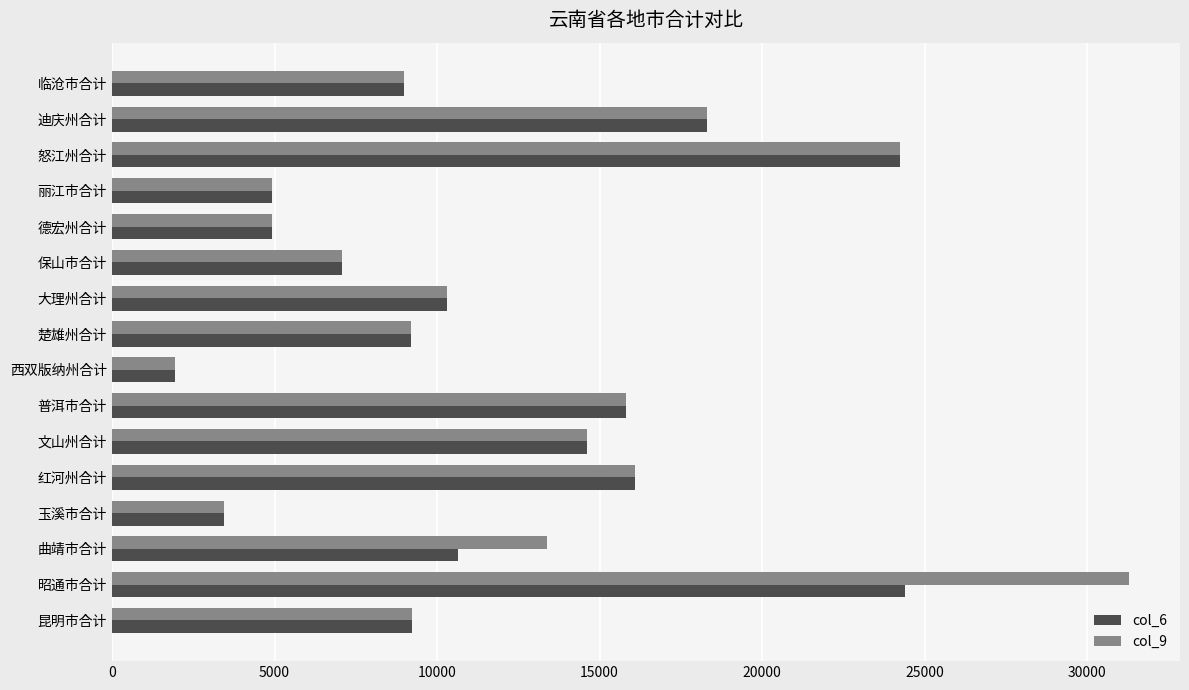

What is the difference between the maximum and minimum values in the col_9 series?

29369